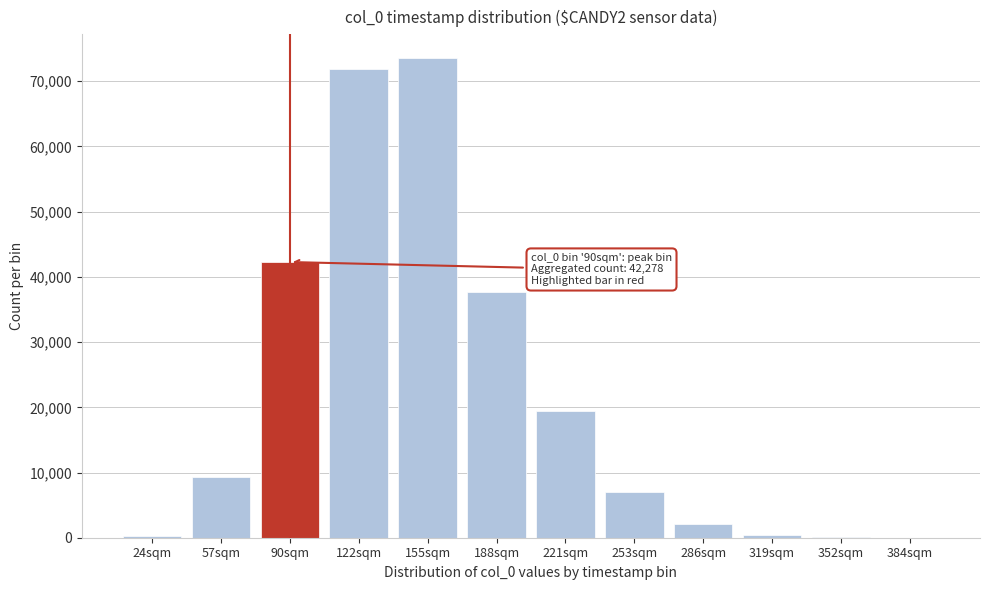

The value at 253sqm is 11243. True or false?

False